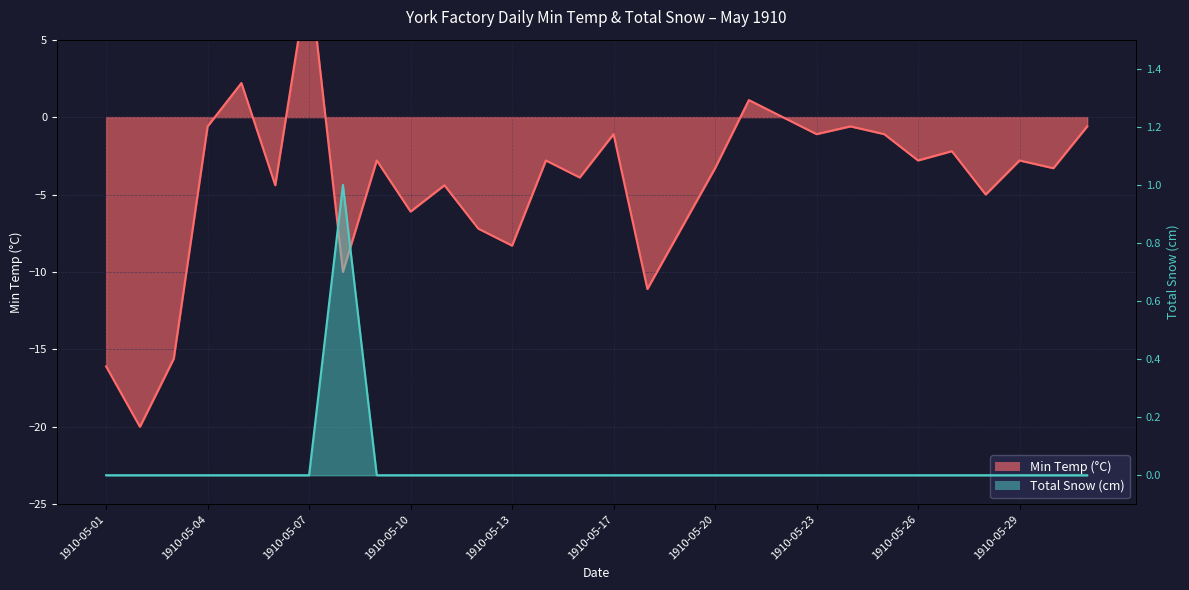

At how many categories does at least one series exceed -15?

30